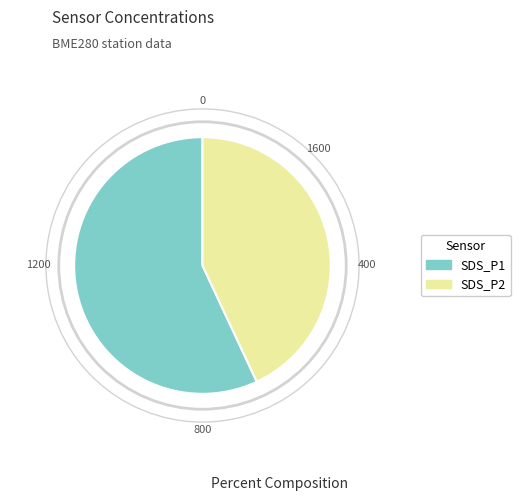

True or false: SDS_P1 accounts for 6% of the total.

False